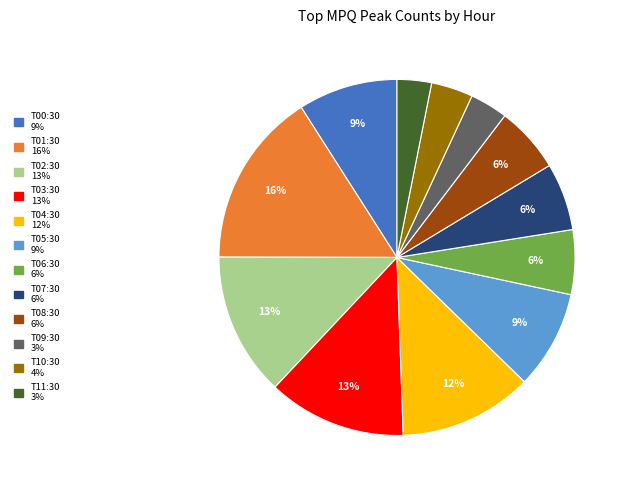

To the nearest percent, what is the average slice percentage?

8%